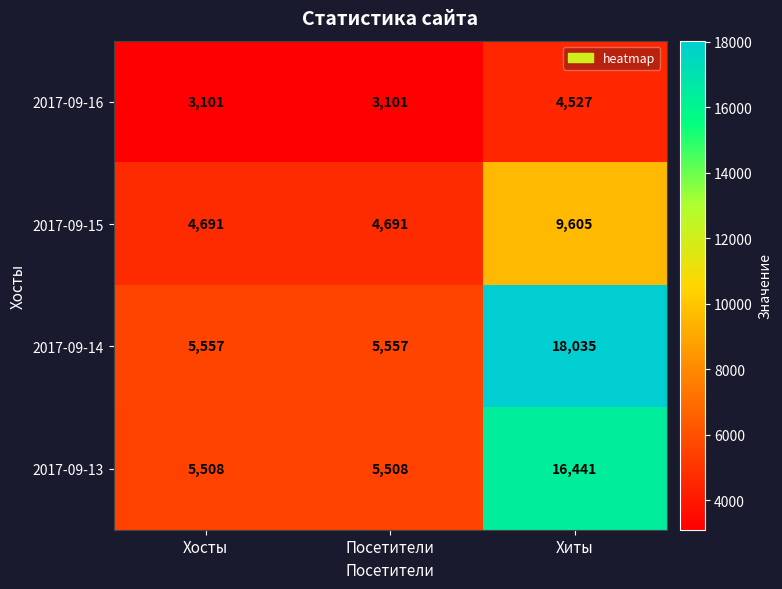

What is the approximate value of 2017-09-13 at Посетители, to the nearest 10?

5510